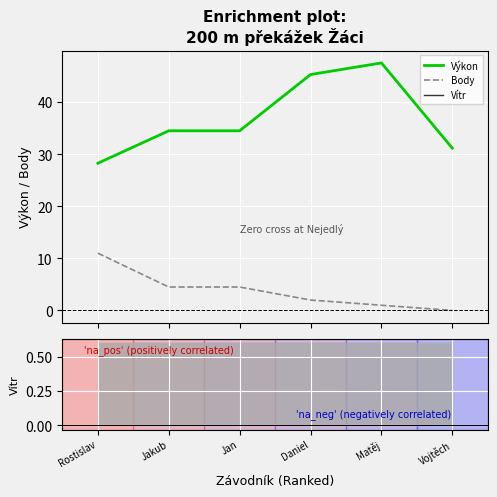

The Výkon series shows 45.3 at Daniel. True or false?

True